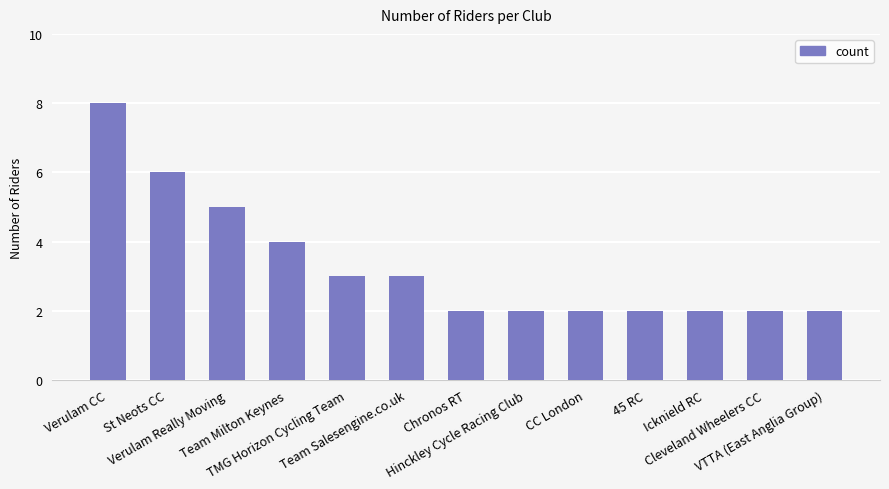

What position from the left is 45 RC?

10